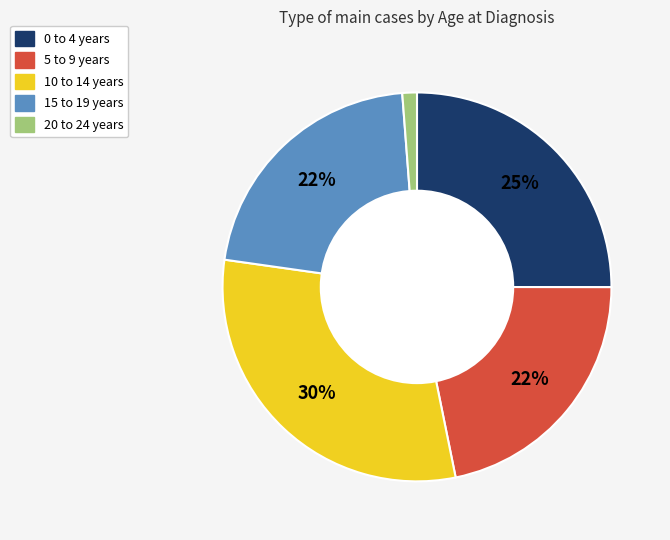

Is there a majority slice in this chart?

No